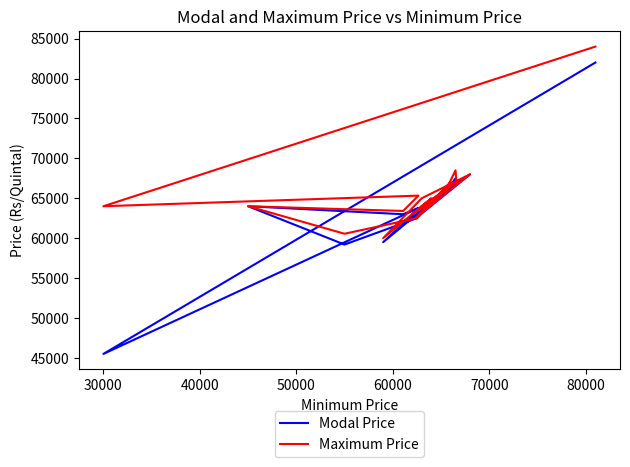

The value of Modal Price at 14 is 90832. True or false?

False